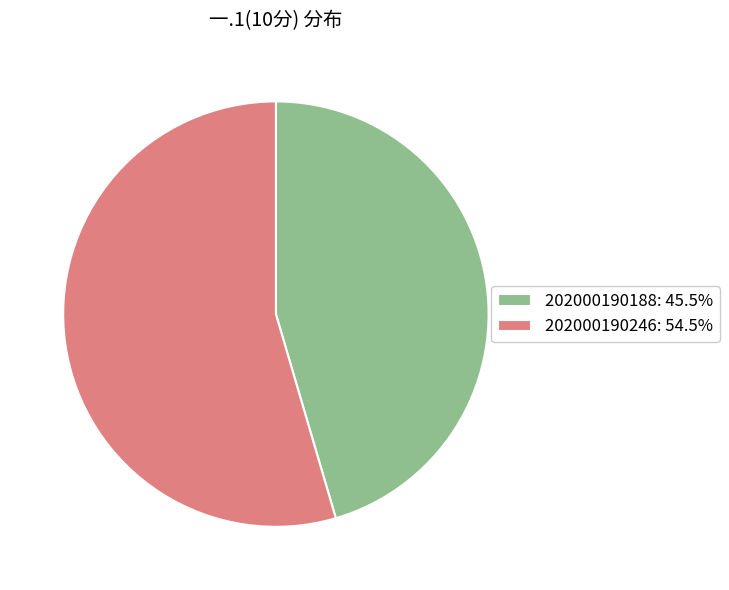

Rank the categories by value from highest to lowest.

202000190246, 202000190188